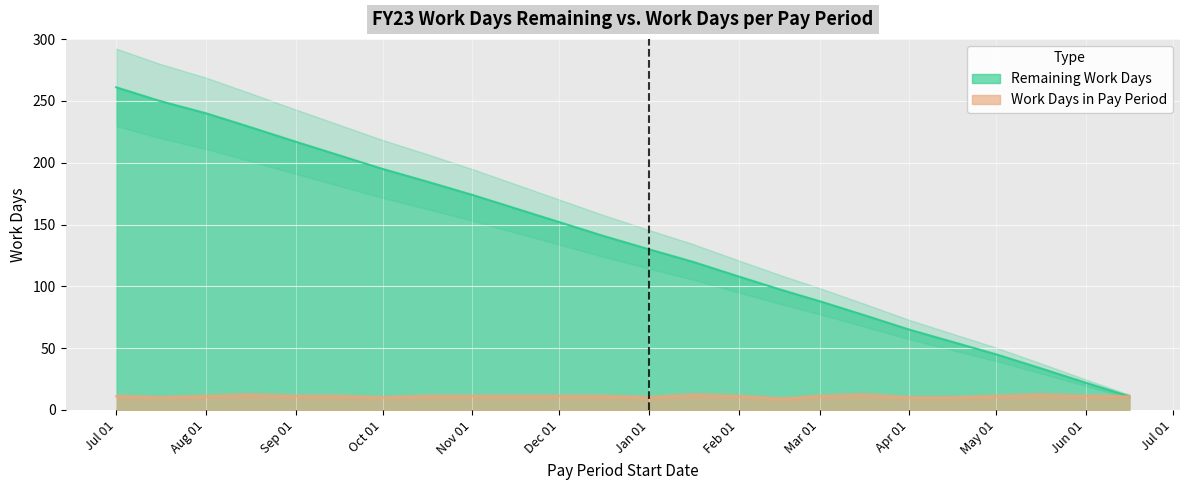

What is the sum of all Remaining Work Days values?

3265